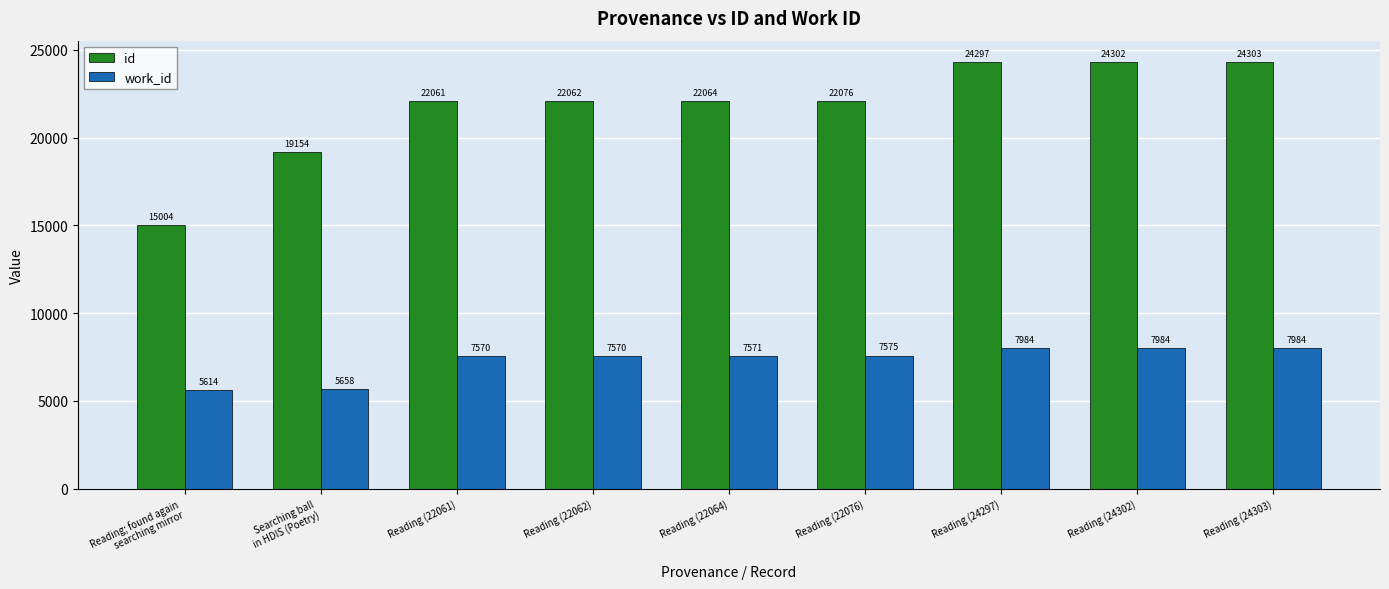

The work_id series shows 7575 at Reading (22076). True or false?

True